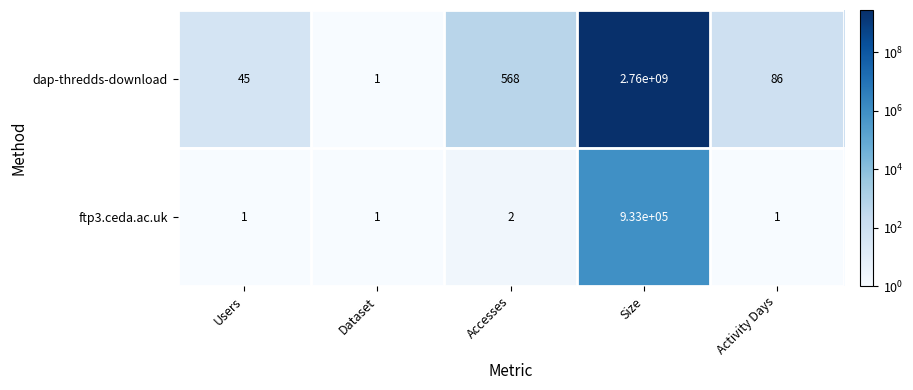

What is the average value of the dap-thredds-download series?

552000140